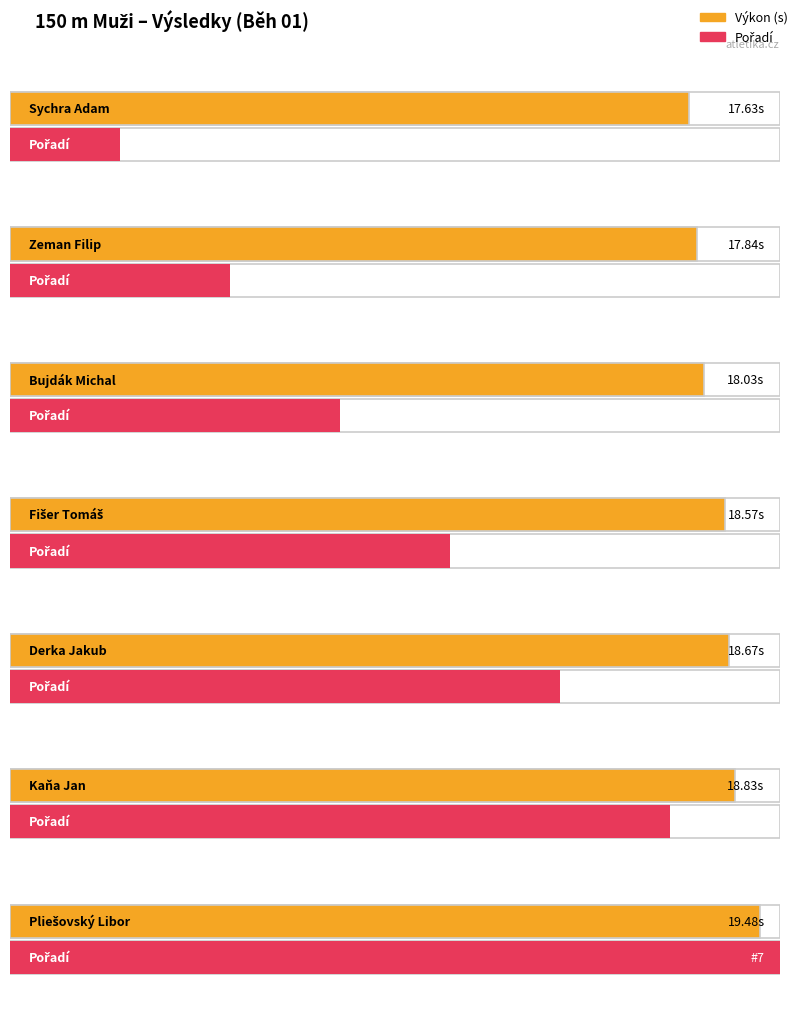

What is the sum of all Výkon values?

129.1